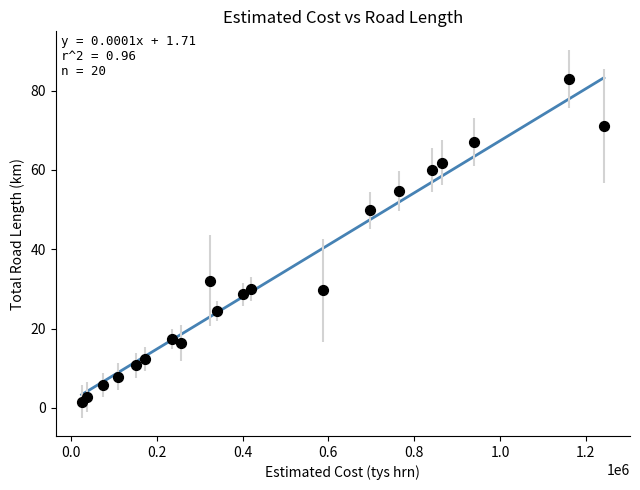

What is the range of Y values (max minus min)?

81.3